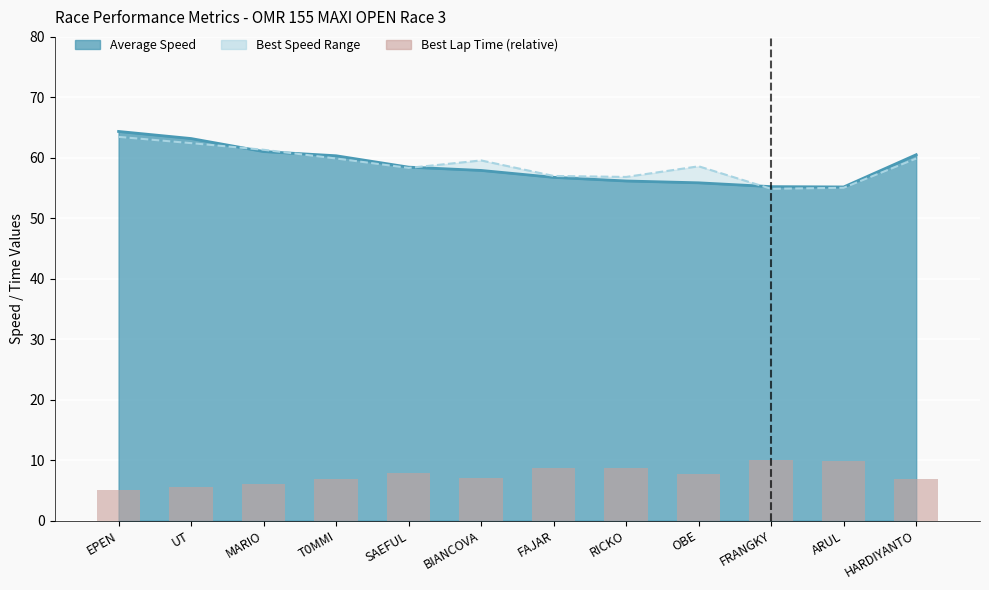

Which has a higher value, FAJAR or RICKO?

RICKO